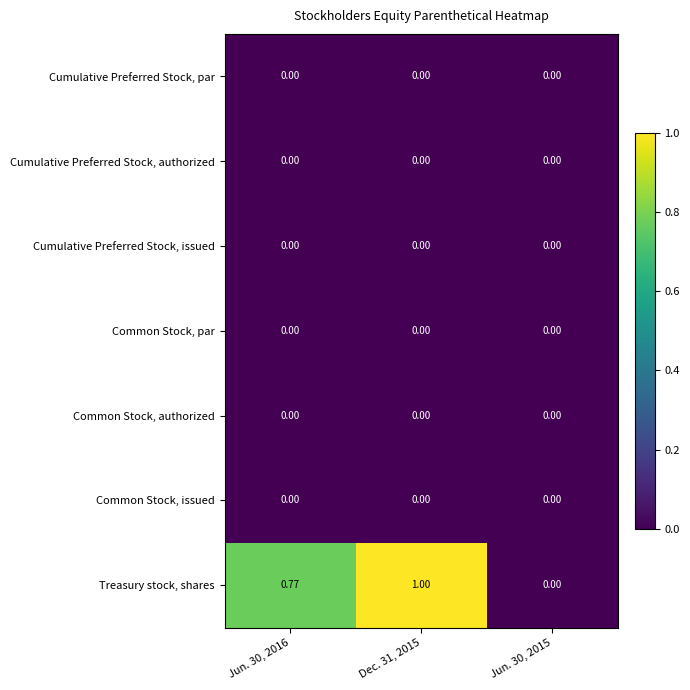

Which series has the widest spread of values?

Treasury stock, shares